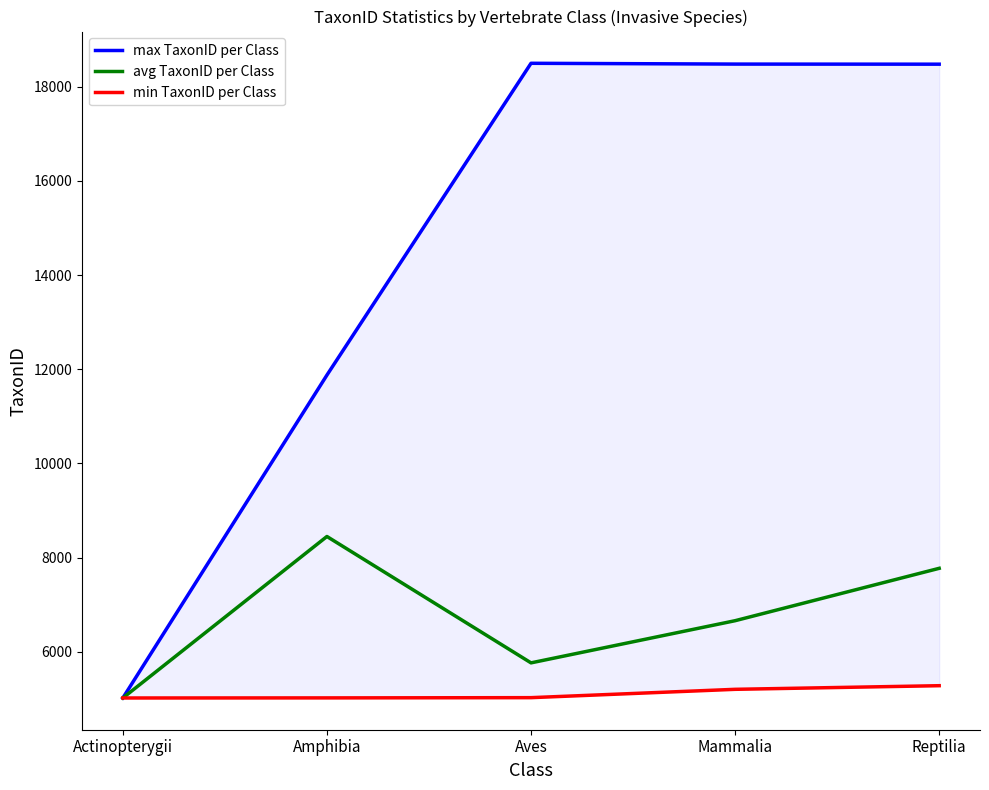

Which series has the largest total across all categories?

max TaxonID per Class